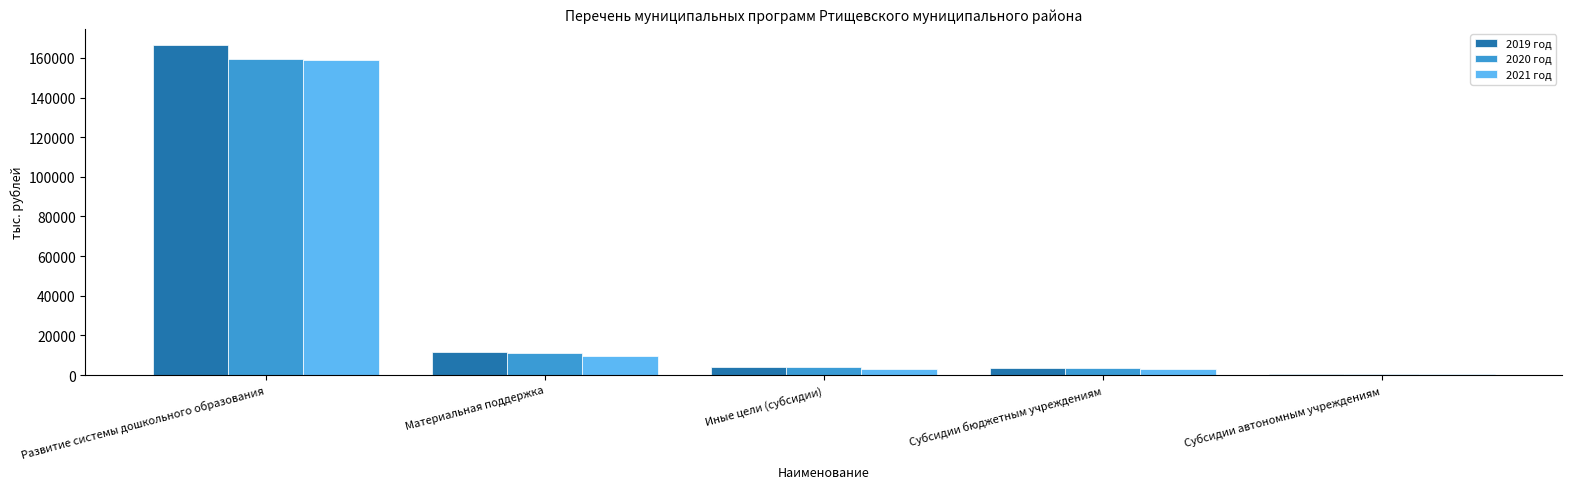

What is the sum of all 2020 год values?

178460.5